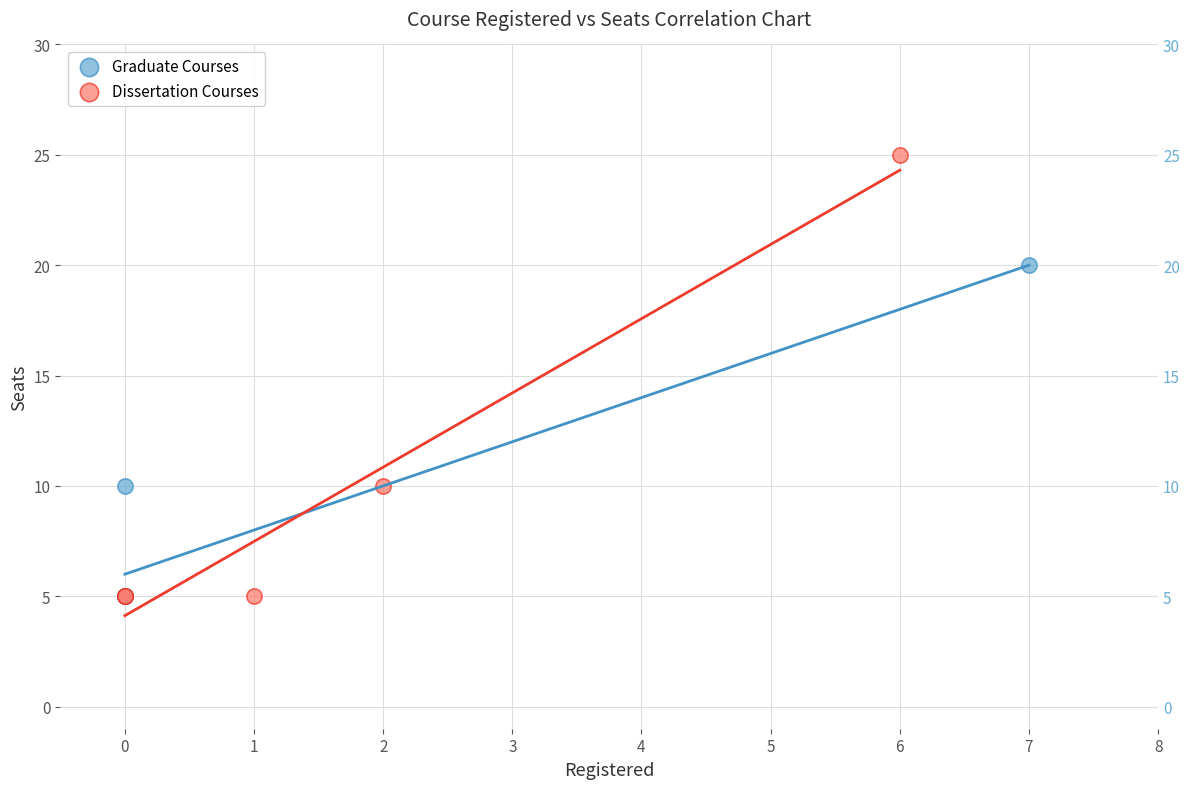

Which series has the largest Y range (max minus min)?

Dissertation Courses